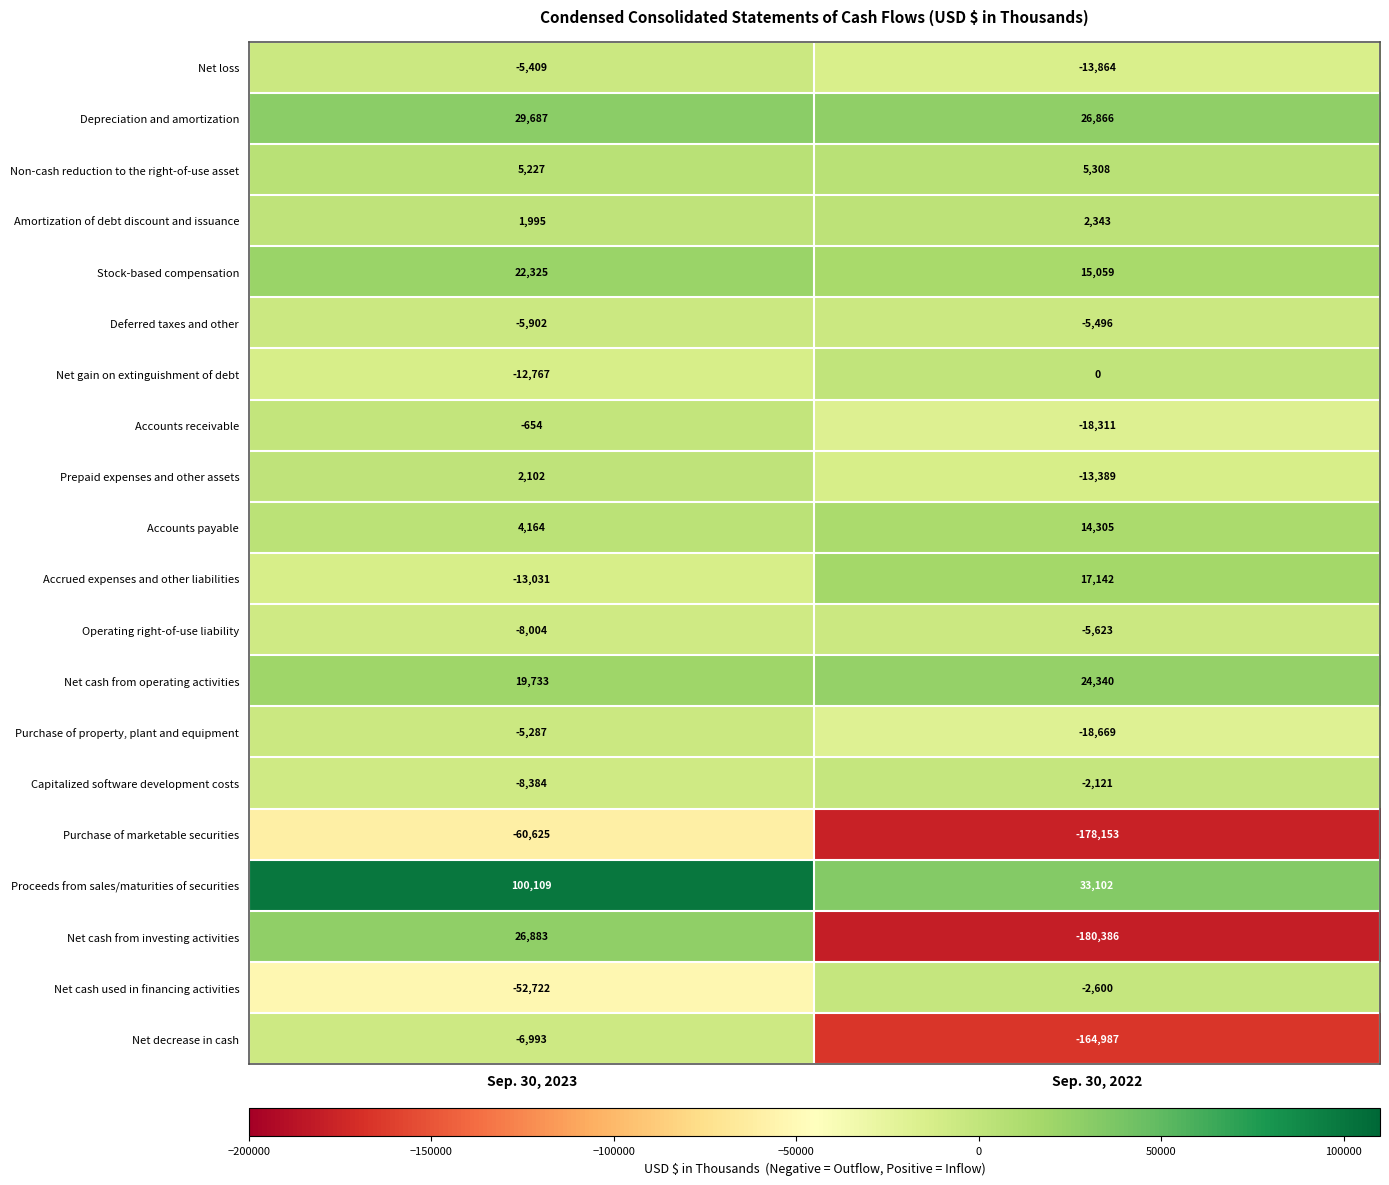

The value of Capitalized software development costs at Sep. 30, 2022 is -2121. True or false?

True